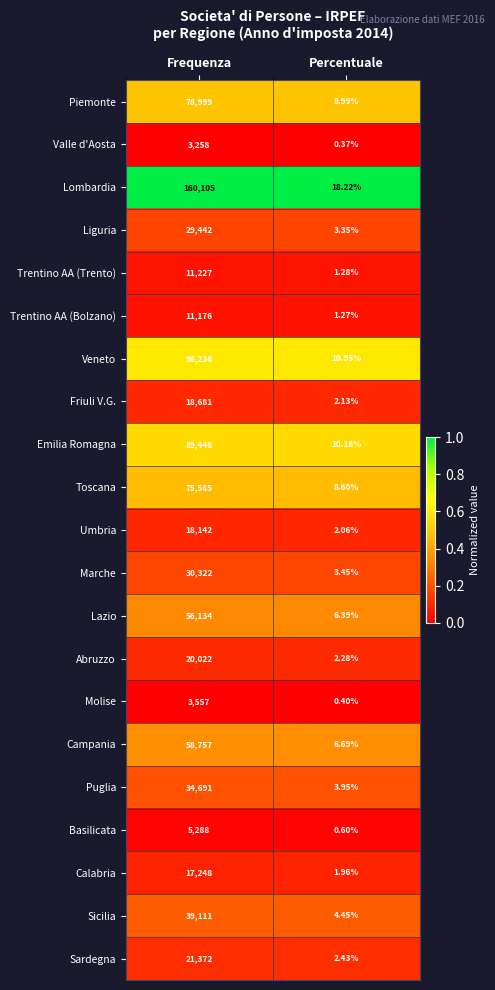

List the labels in order of Piemonte value, smallest first.

Percentuale, Frequenza